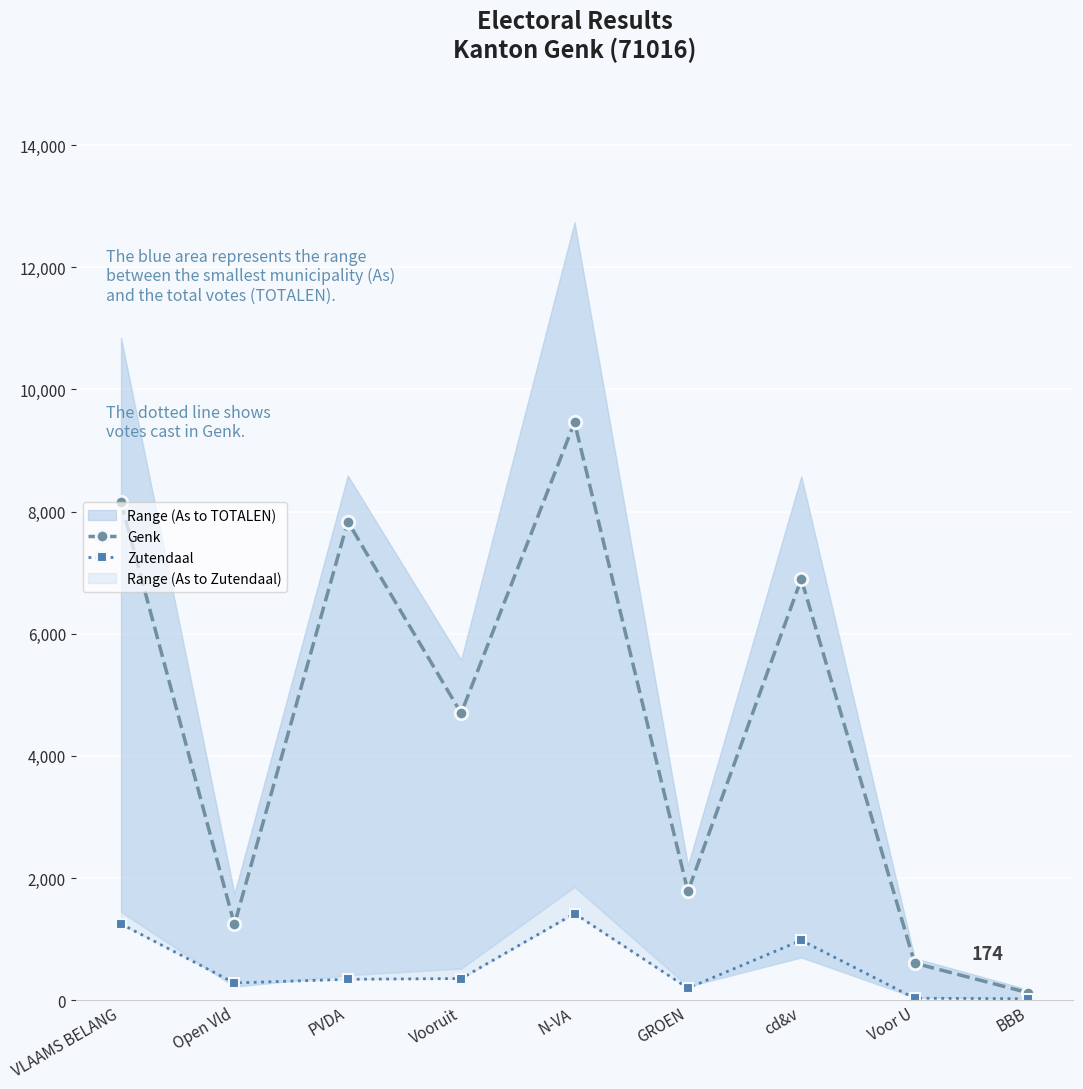

True or false: Zutendaal has a value of 267 at cd&v.

False